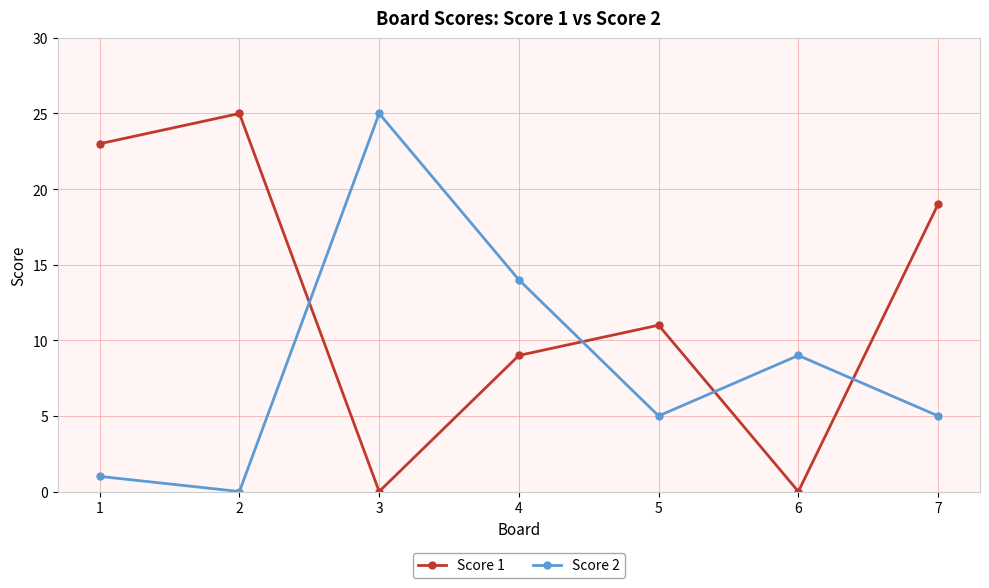

Where does the Score 1 series first go above 11?

1